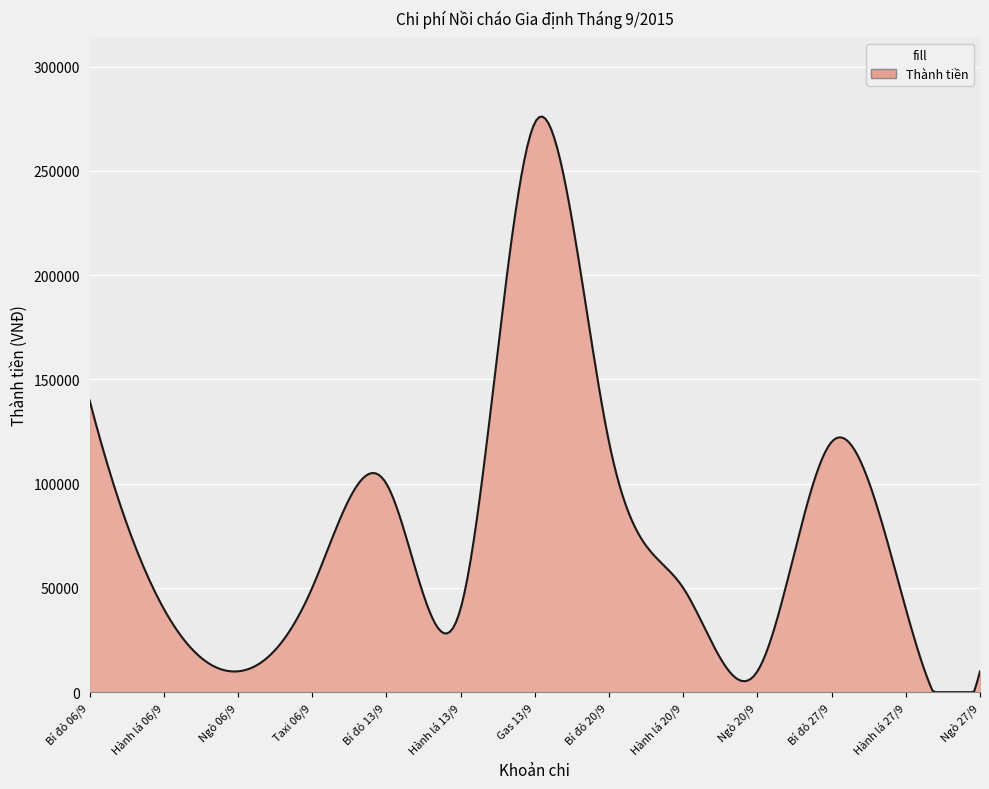

What is the difference between the maximum and minimum values?

276025.7